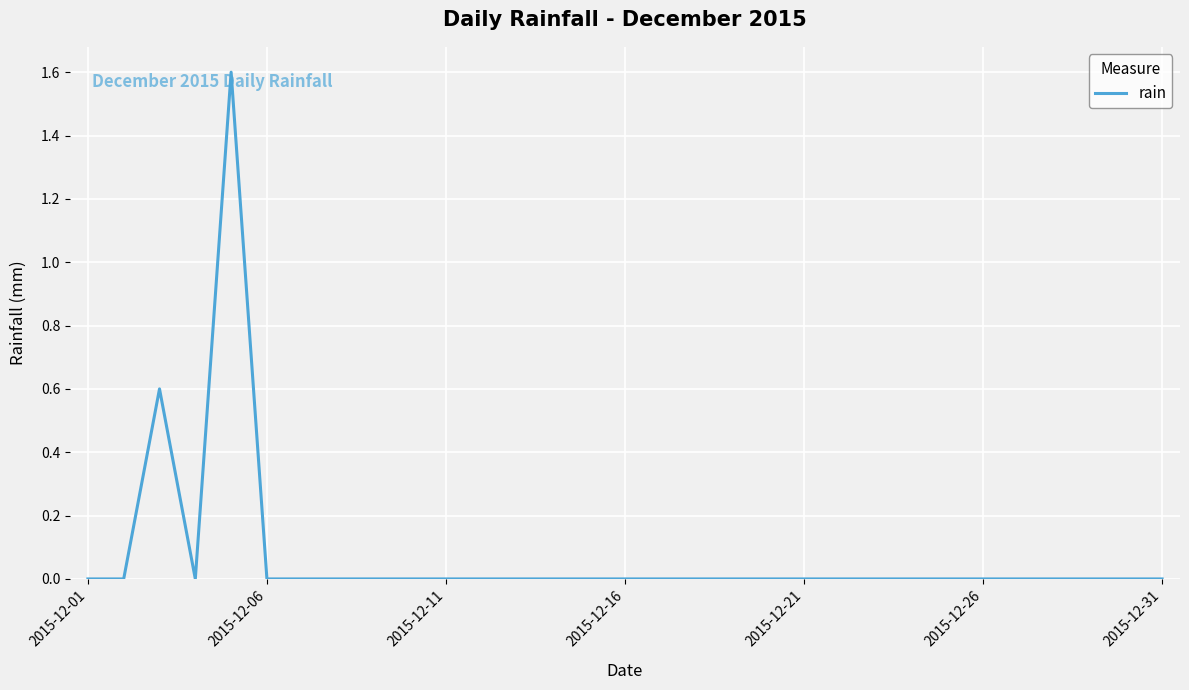

What is the difference between the maximum and minimum values?

1.6